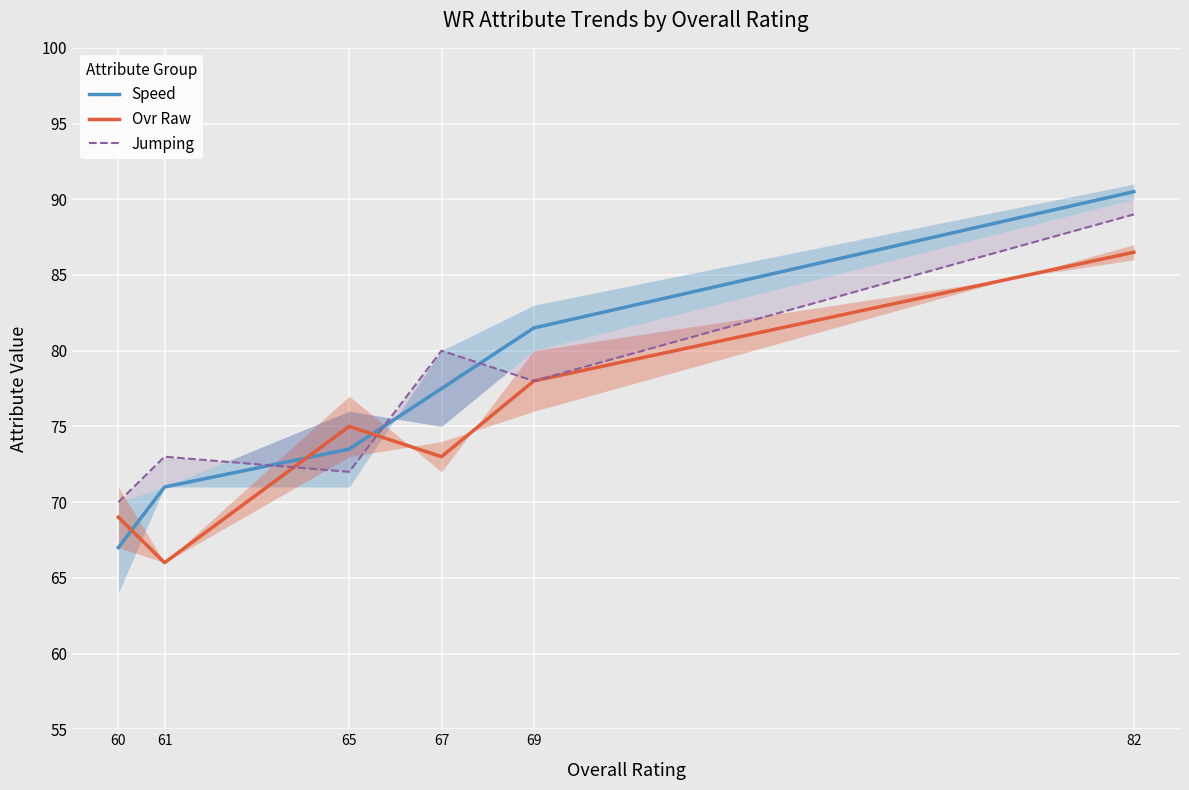

Is this an area chart (filled region under the line)?

No